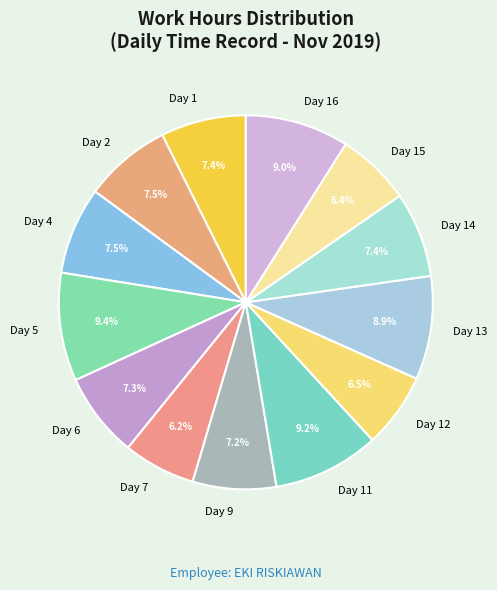

Approximately how many times larger is the value at Day 4 compared to Day 7?

1.2